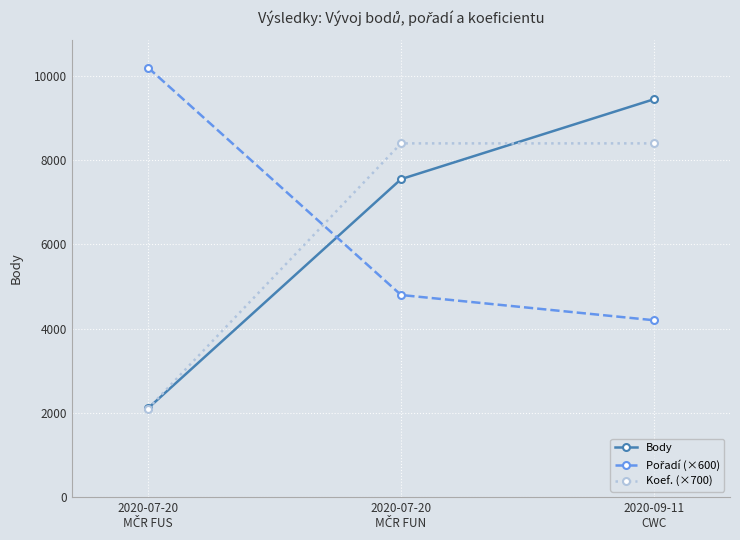

Does the chart display data point markers on the line(s)?

Yes